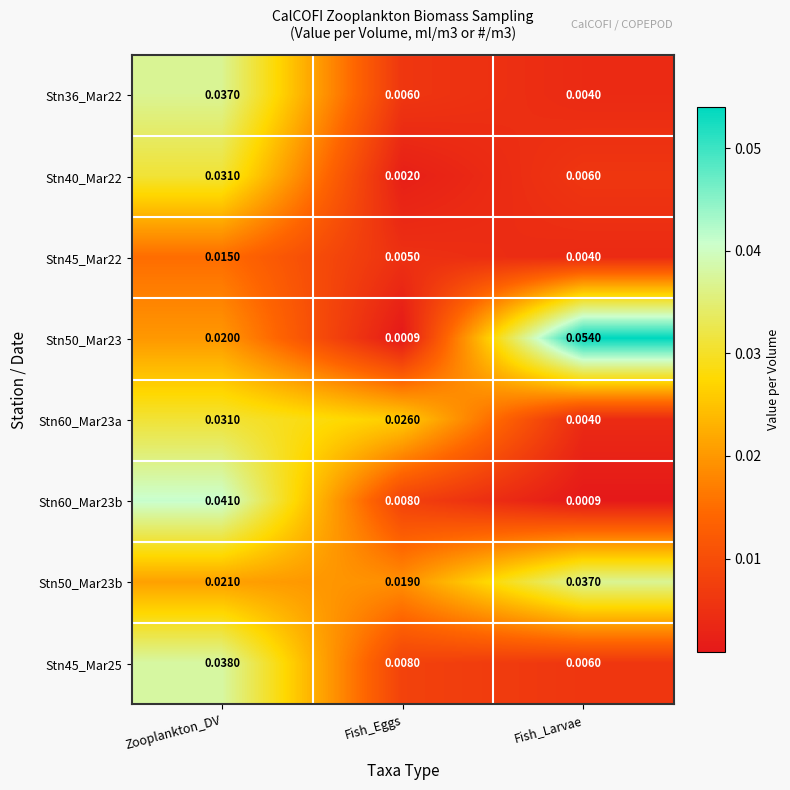

Is the value of Stn45_Mar22 at Zooplankton_DV greater than the value of Stn36_Mar22 at Fish_Eggs?

Yes